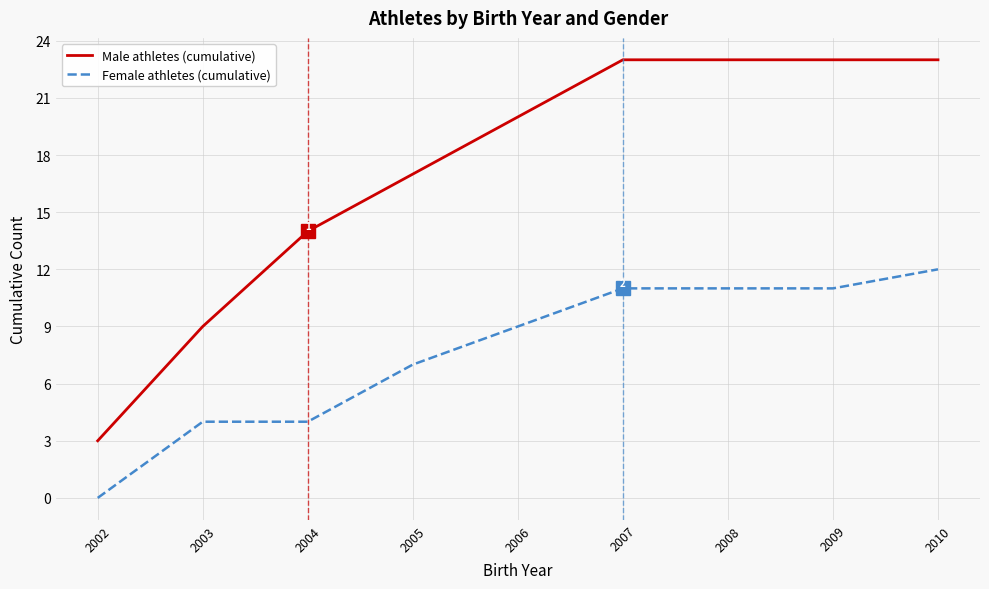

How many positive values does the Female athletes (cumulative) series have?

8